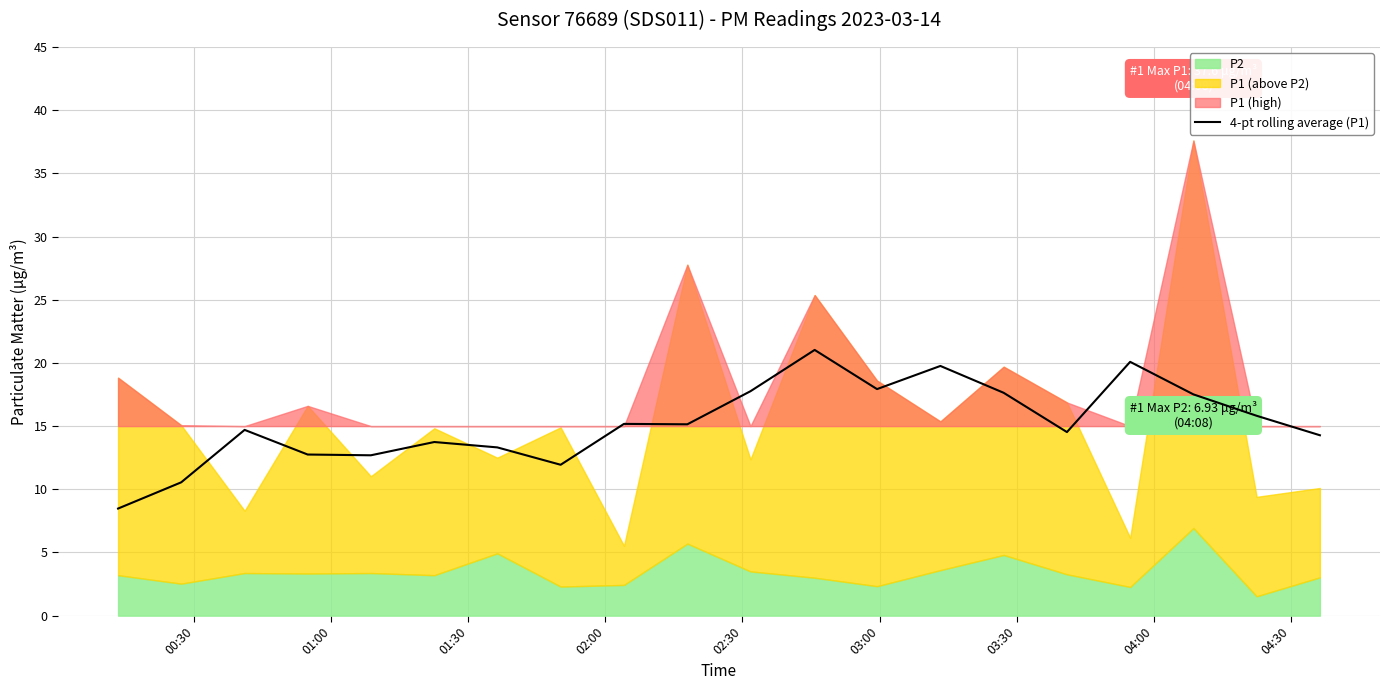

What is the difference between the maximum and second lowest values?

10.5